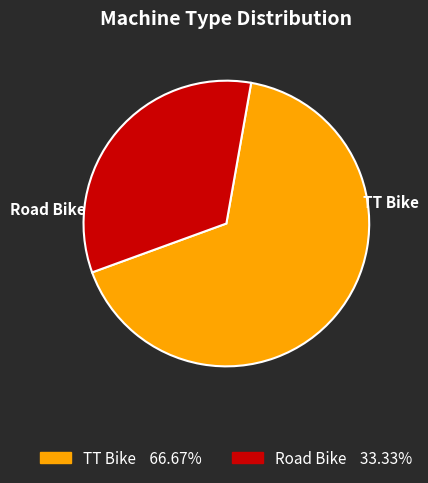

How many slices are in this pie chart?

2